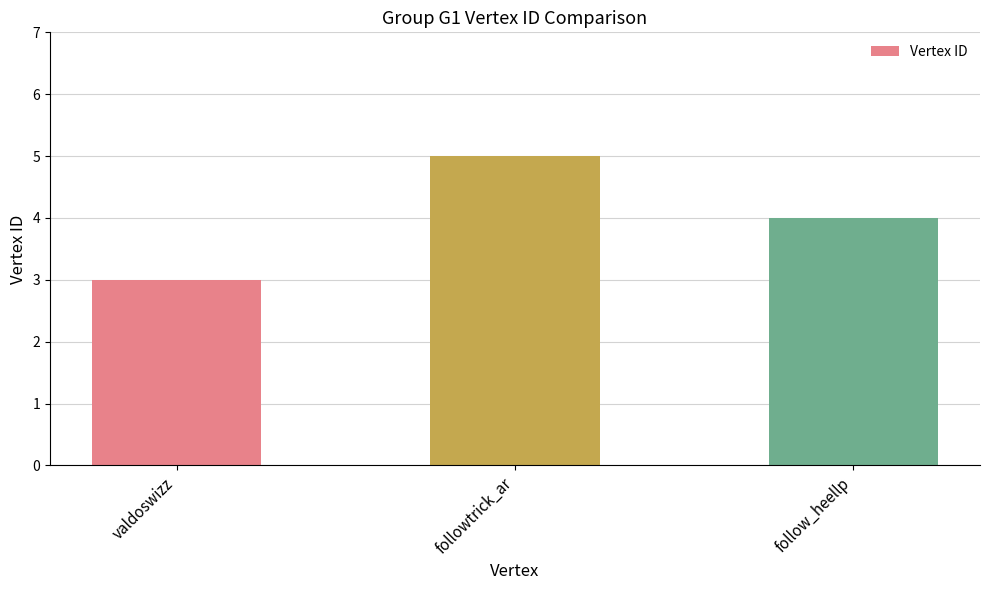

How many data points does each series have?

3